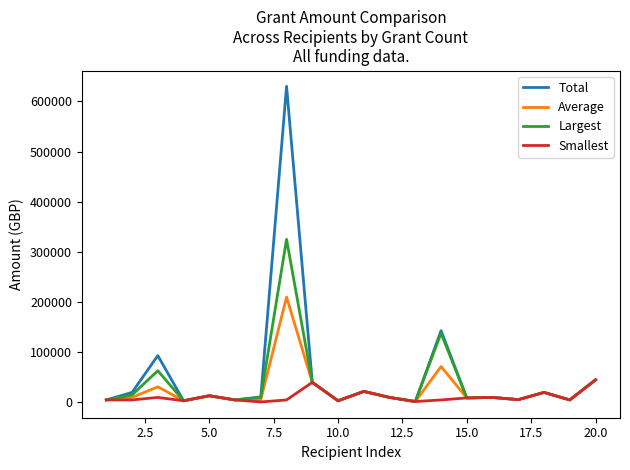

List the series in order of their peak value, lowest first.

Smallest, Average, Largest, Total